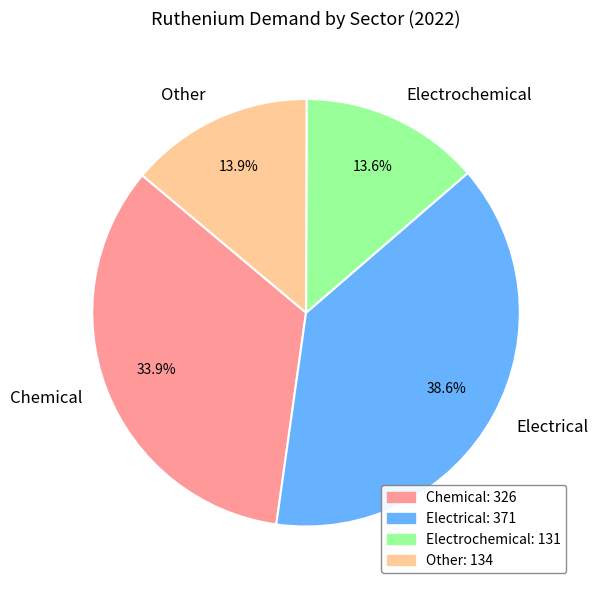

How much of the chart is everything except Chemical?

66.1%